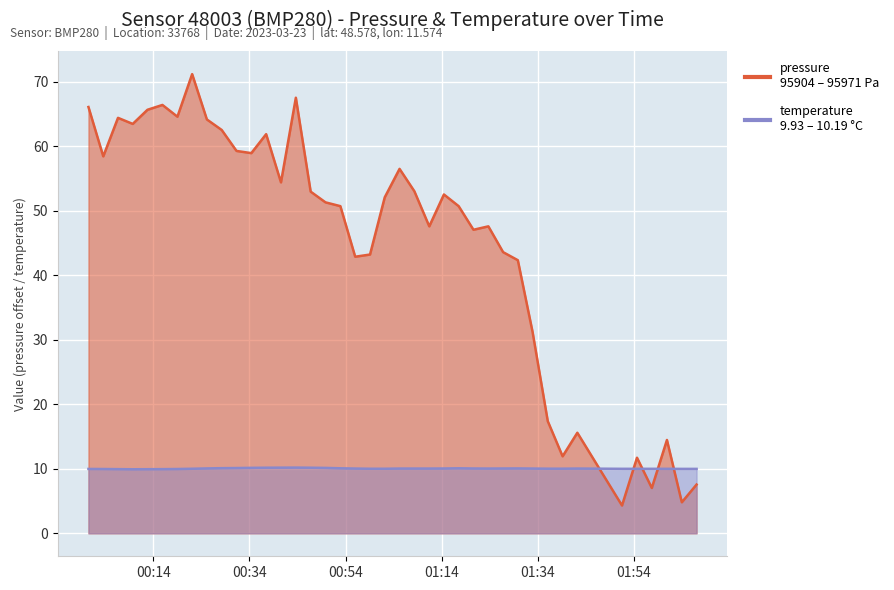

True or false: pressure and temperature cross at least once.

True